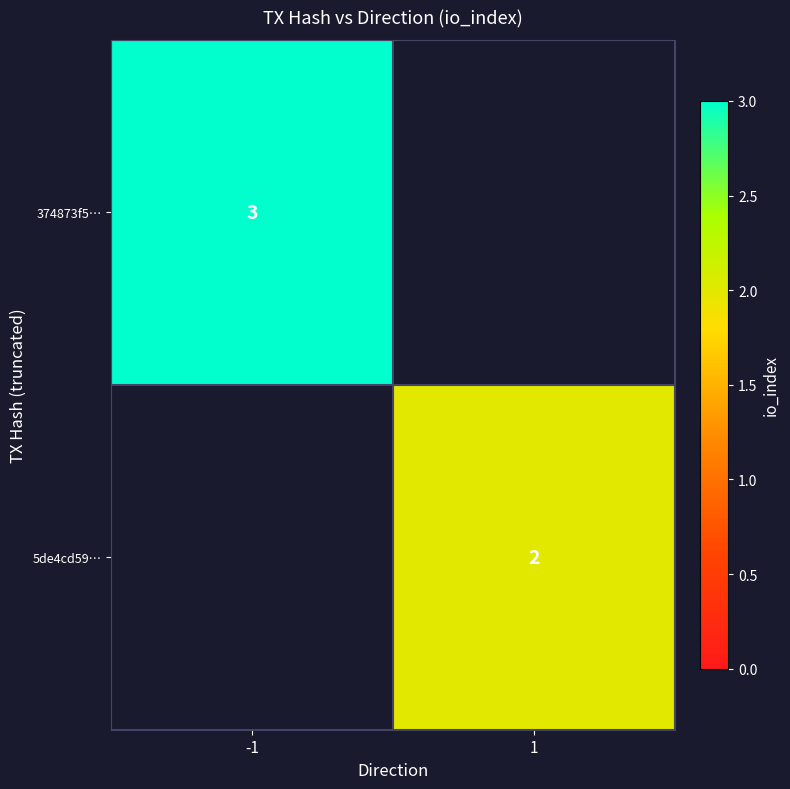

Is the value of 5de4cd59… at 1 greater than the value of 374873f5… at -1?

No